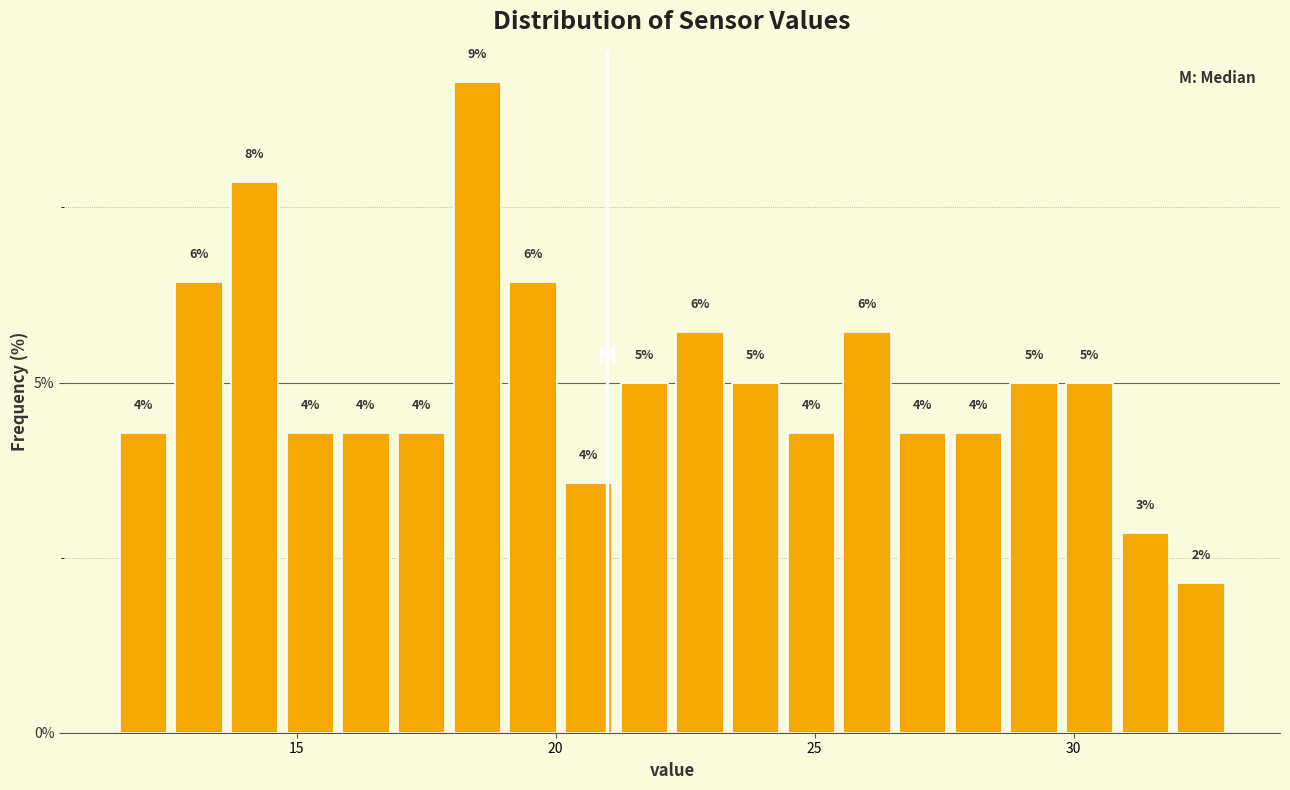

Around what value on the x-axis is the tallest bar? Give the approximate position of its centre, as read against the axis.

18.5